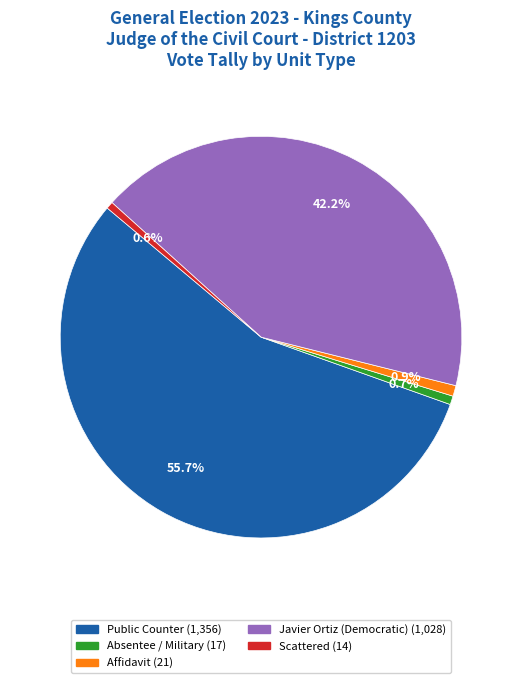

Is there any slice that represents more than half of the pie?

Yes